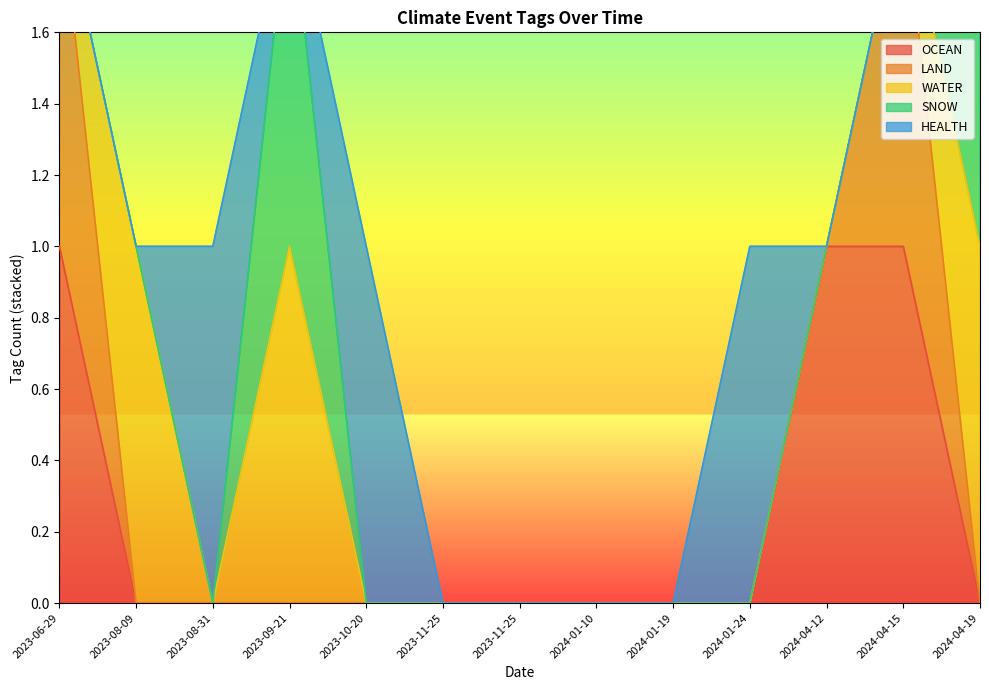

True or false: LAND has more than 0 points higher than both neighbors.

True